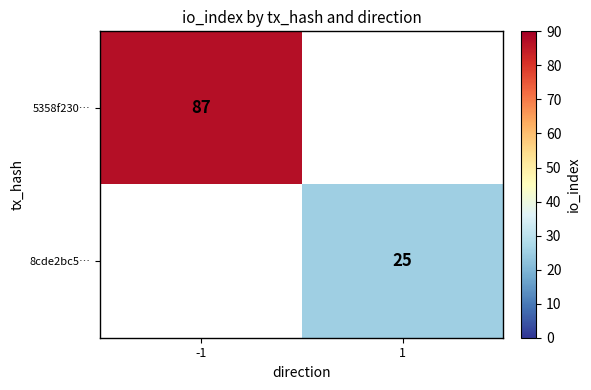

At how many categories does at least one series exceed 57?

1